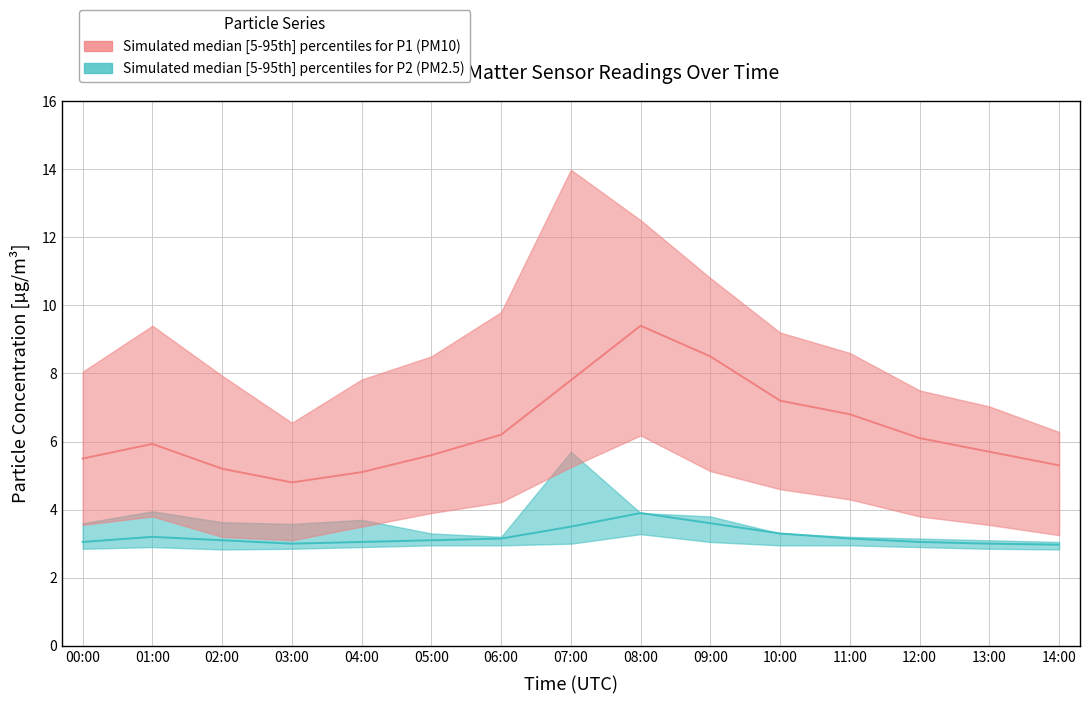

What is the smallest value displayed?

2.8